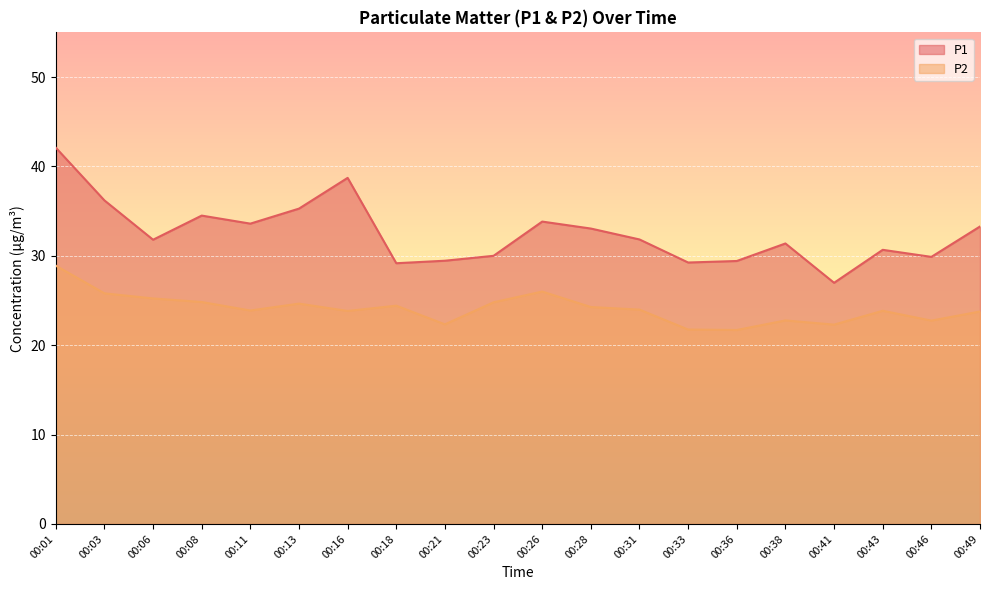

True or false: P2 and P1 intersect in this chart.

False